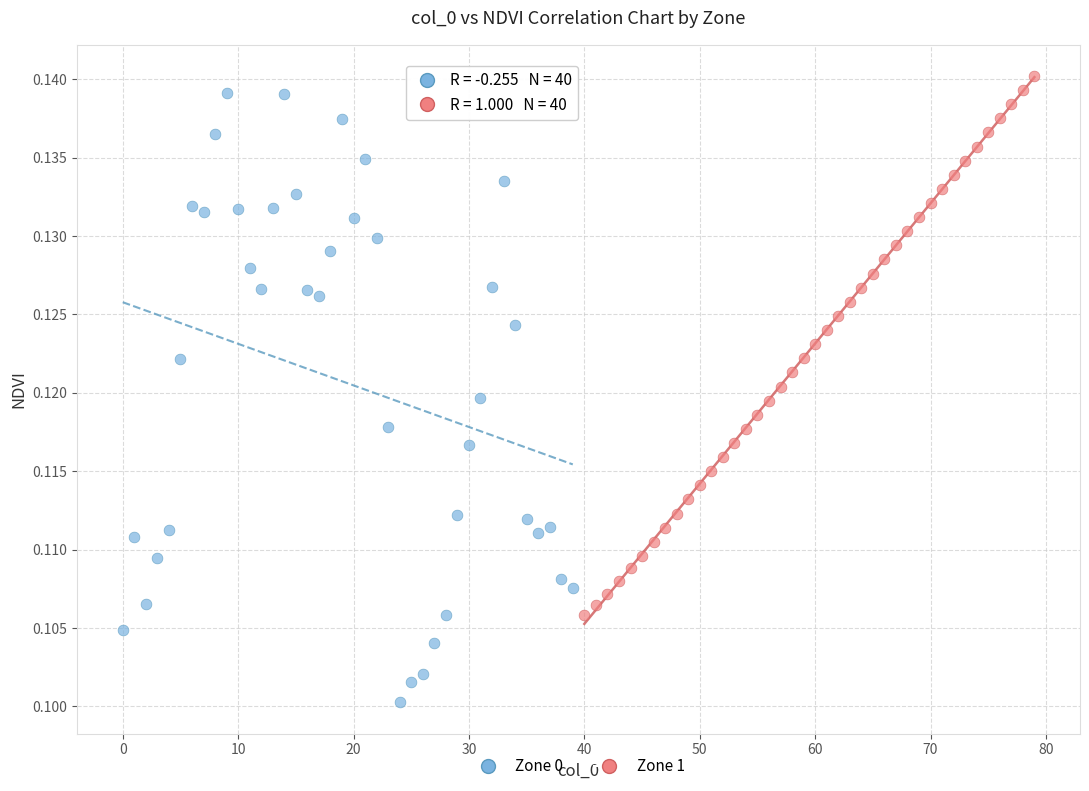

Which series has the widest spread of Y values?

Zone 0